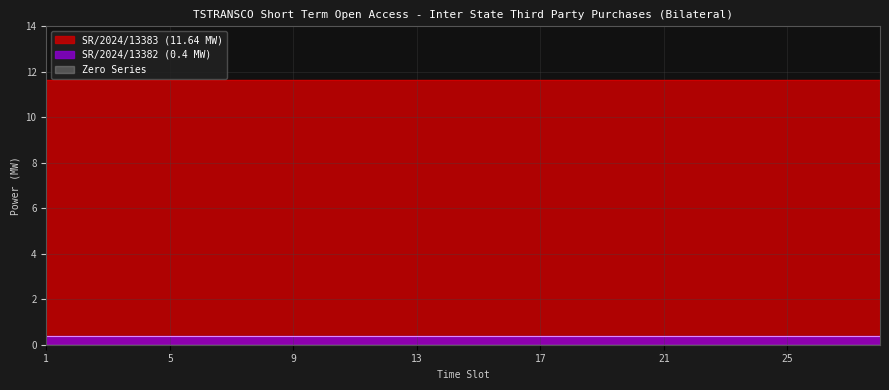

List the series in order of their peak value, highest first.

SR/2024/13383 (11.64 MW), SR/2024/13382 (0.4 MW), Zero Series